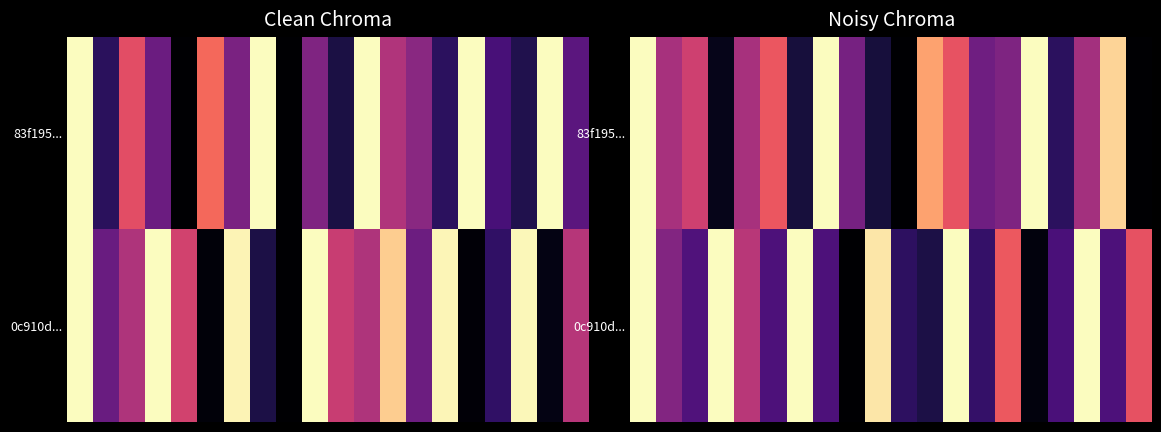

How many positive values does the 83f195... series have?

18